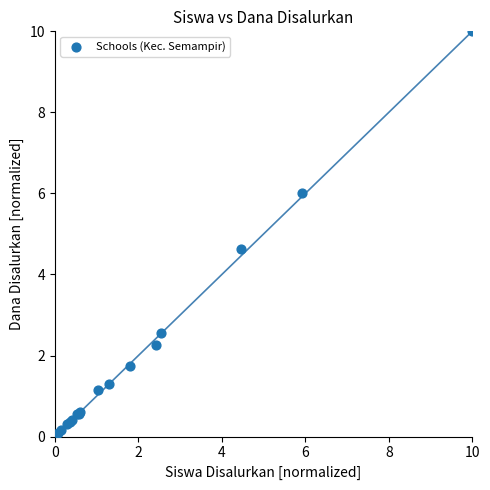

What Y value in the scatter plot is closest to 5?

4.6